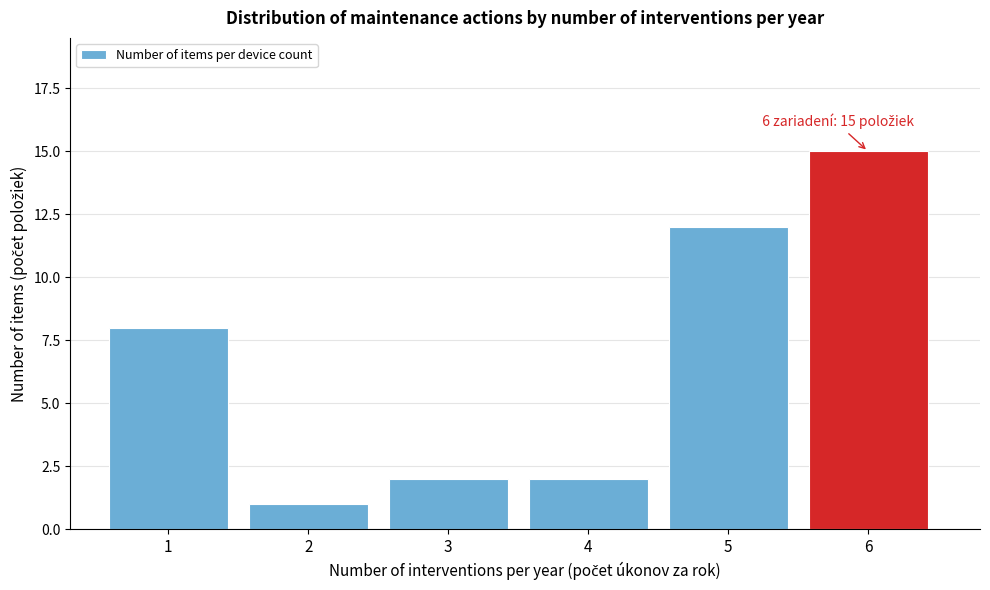

Reading right to left, list all the values displayed in this chart.

15	12	2	2	1	8